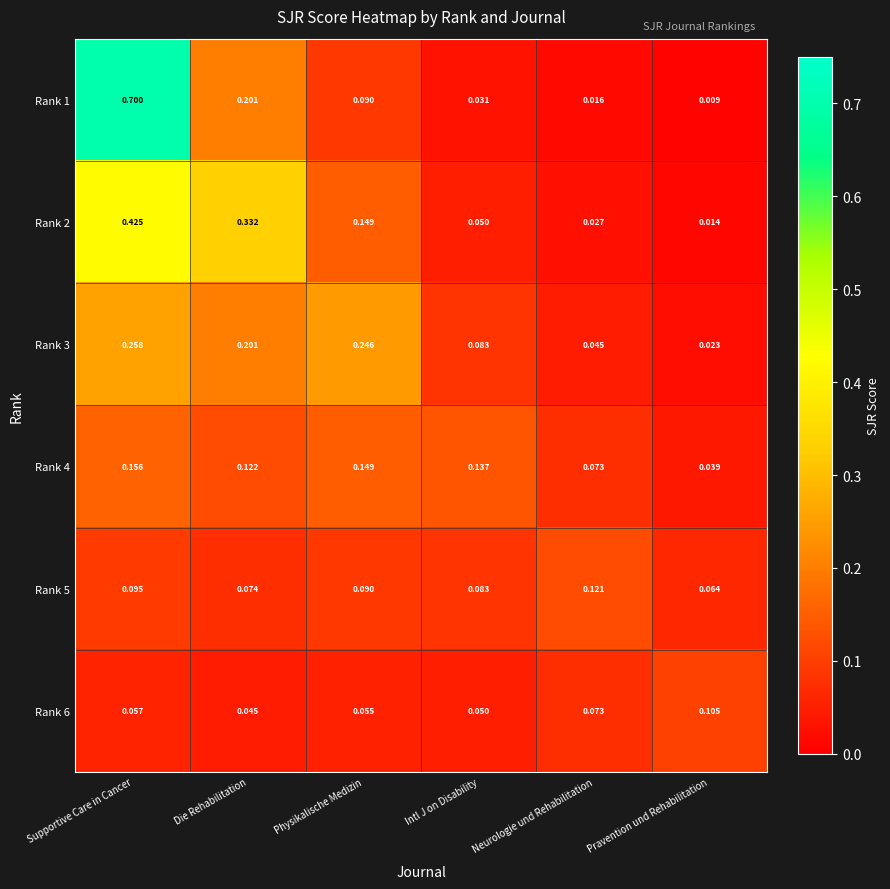

Rank the categories by Rank 1 value from lowest to highest.

Pravention und Rehabilitation, Neurologie und Rehabilitation, Intl J on Disability, Physikalische Medizin, Die Rehabilitation, Supportive Care in Cancer